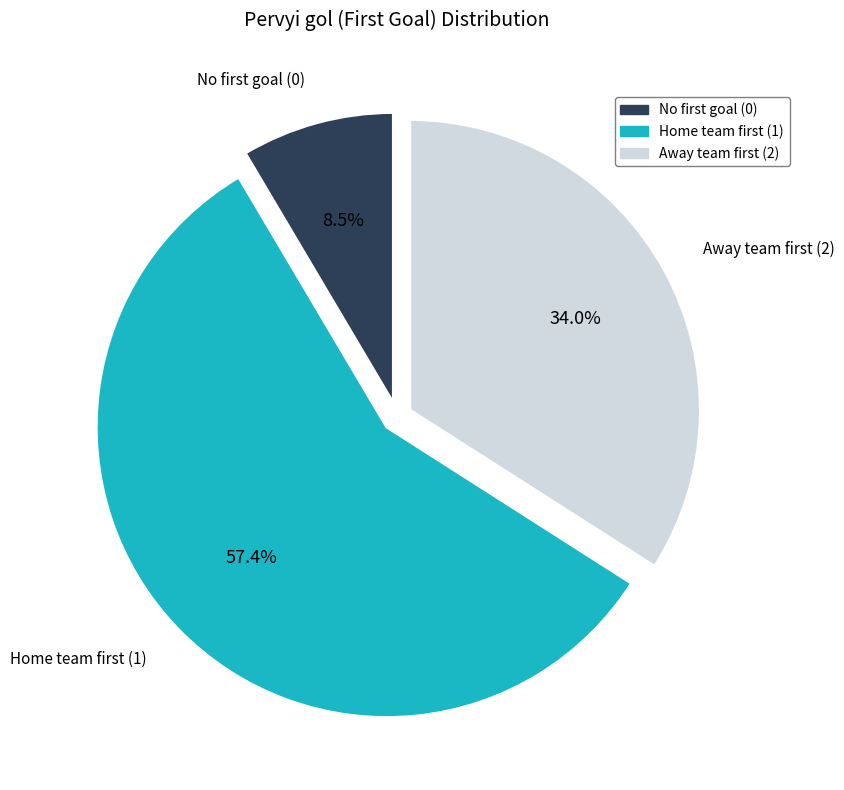

Is there any slice that represents more than half of the pie?

Yes